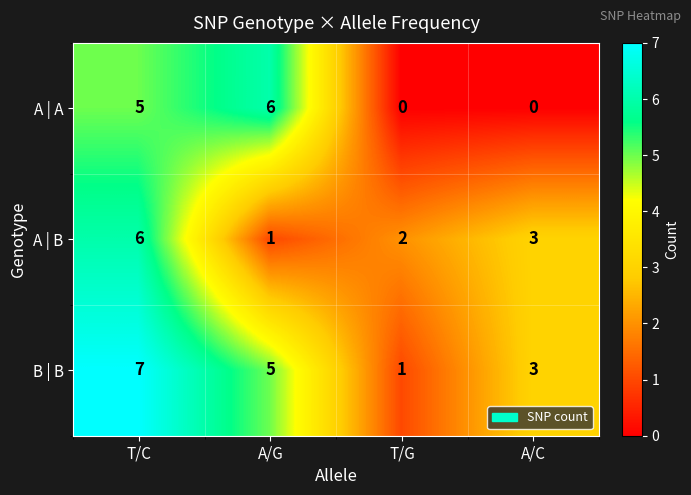

Reading left to right, extract all data points from this chart.

A | A: T/C=5	A/G=6	T/G=0	A/C=0
A | B: T/C=6	A/G=1	T/G=2	A/C=3
B | B: T/C=7	A/G=5	T/G=1	A/C=3